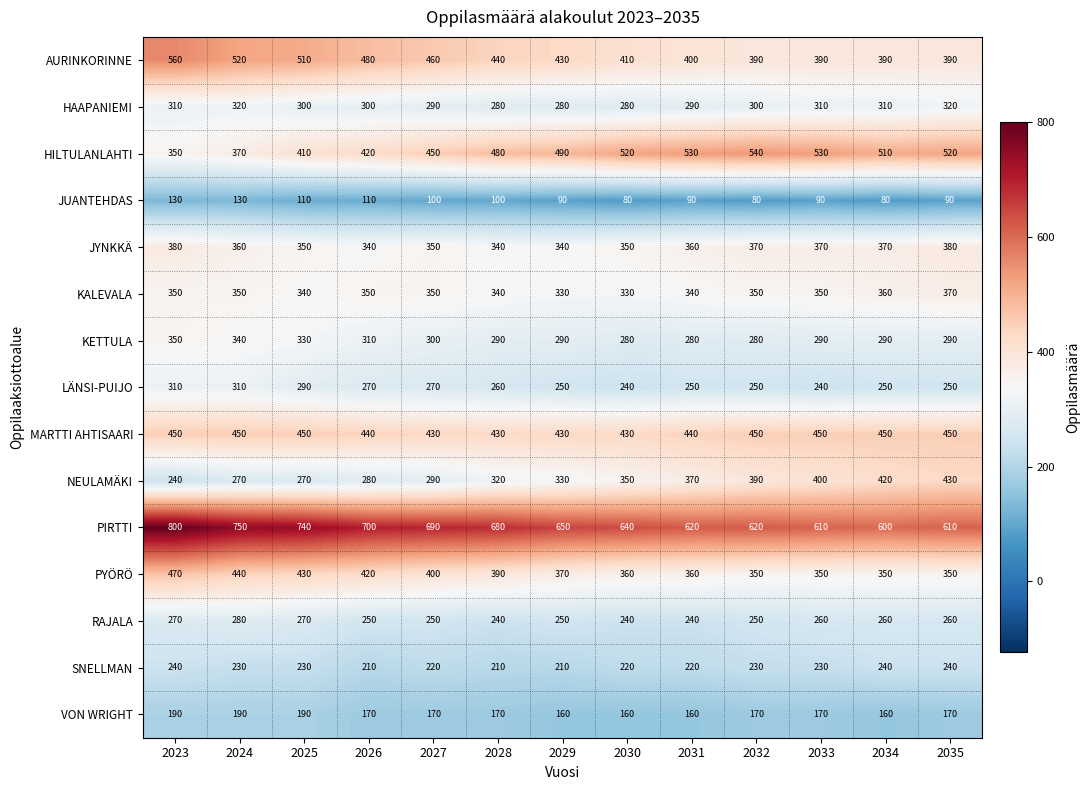

List the series in order of their peak value, lowest first.

JUANTEHDAS, VON WRIGHT, SNELLMAN, RAJALA, LÄNSI-PUIJO, HAAPANIEMI, KETTULA, KALEVALA, JYNKKÄ, NEULAMÄKI, MARTTI AHTISAARI, PYÖRÖ, HILTULANLAHTI, AURINKORINNE, PIRTTI